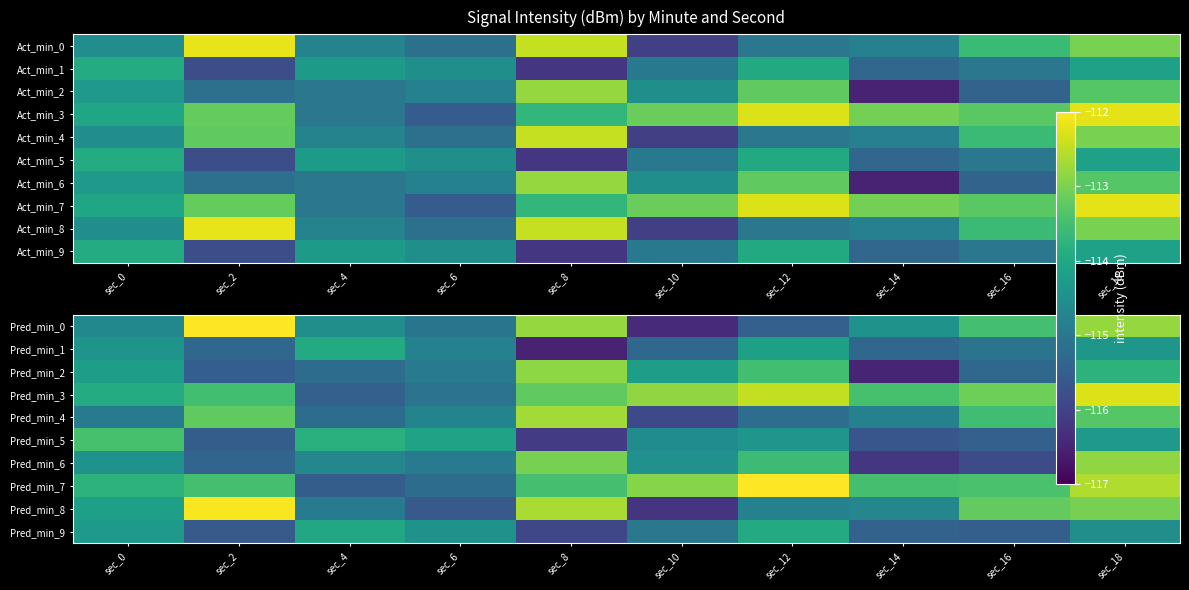

How many values in the Pred_min_9 series are below -114?

9